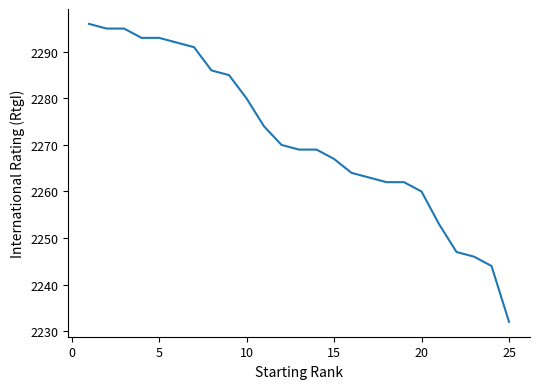

What is the maximum value shown in the chart?

2296